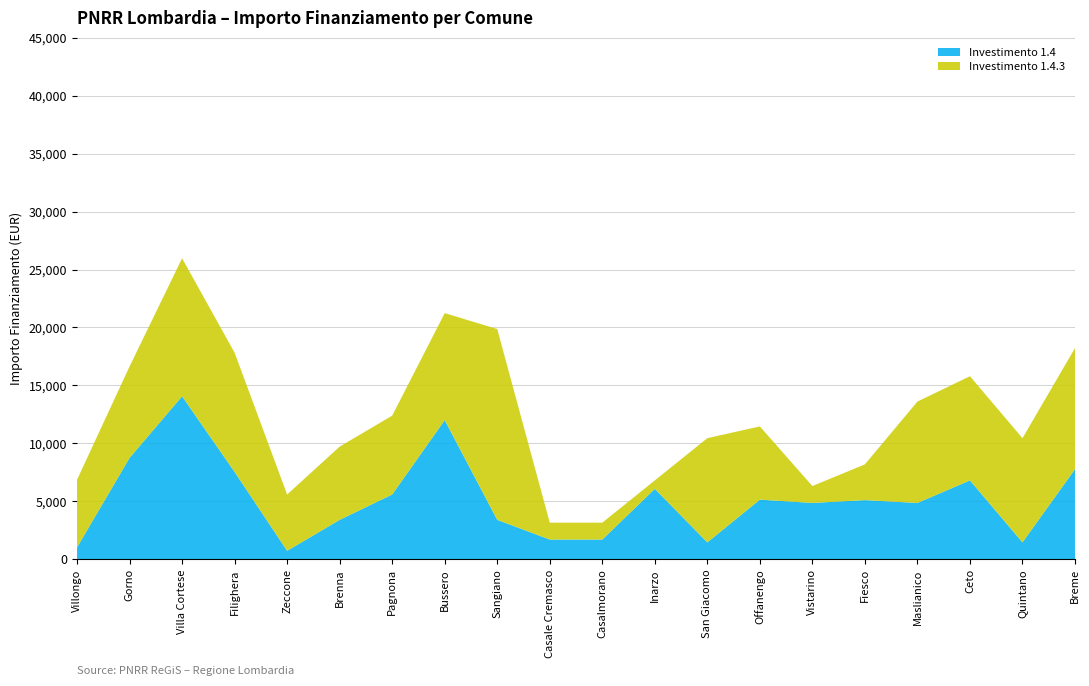

Reading left to right, extract all data points from this chart.

1.4: 1029	8748	14063	7533	729	3402	5589	12005	3402	1701	1701	6075	1458	5145	4860	5103	4860	6804	1458	7776
1.4.3: 5831	7889	11907	10290	4860	6318	6804	9234	16464	1458	1458	729	8991	6318	1458	3087	8748	8991	8991	10449